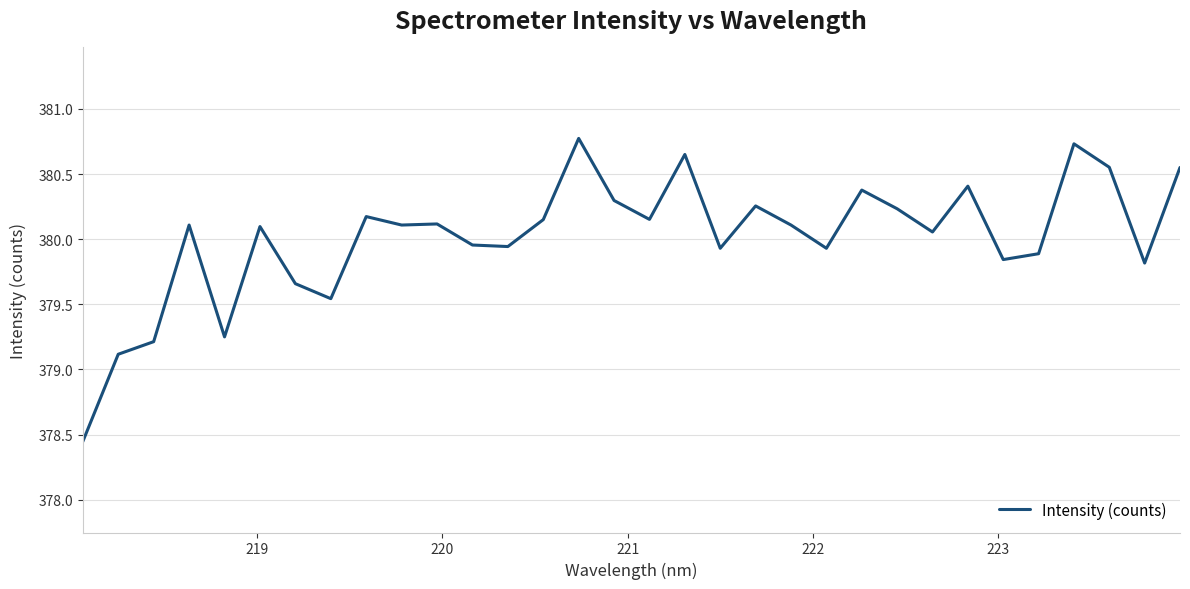

What is the difference between the maximum and minimum values?

2.3